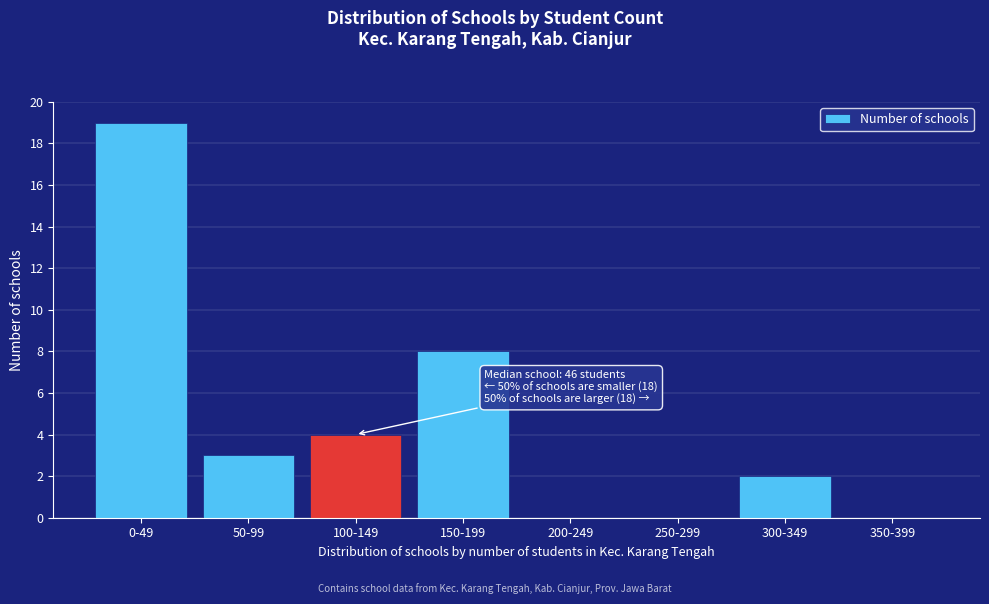

Reading left to right, transcribe all the data shown in this chart.

0-49=19	50-99=3	100-149=4	150-199=8	200-249=0	250-299=0	300-349=2	350-399=0